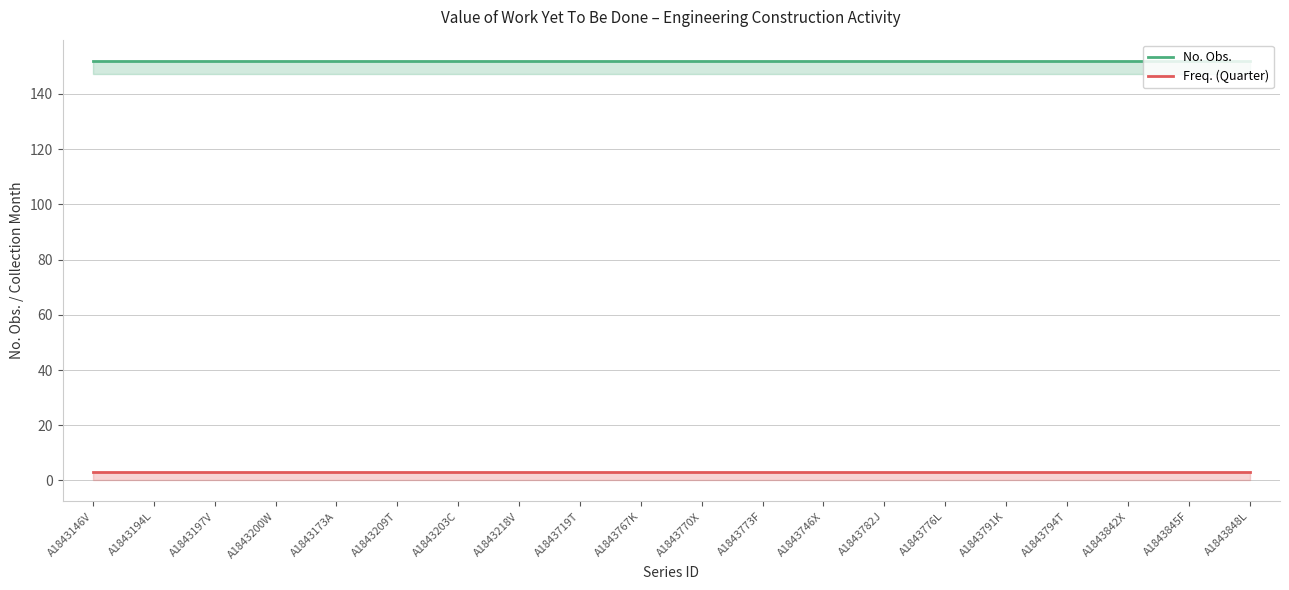

What is the value of the No. Obs. point at the 5th from the left?

152